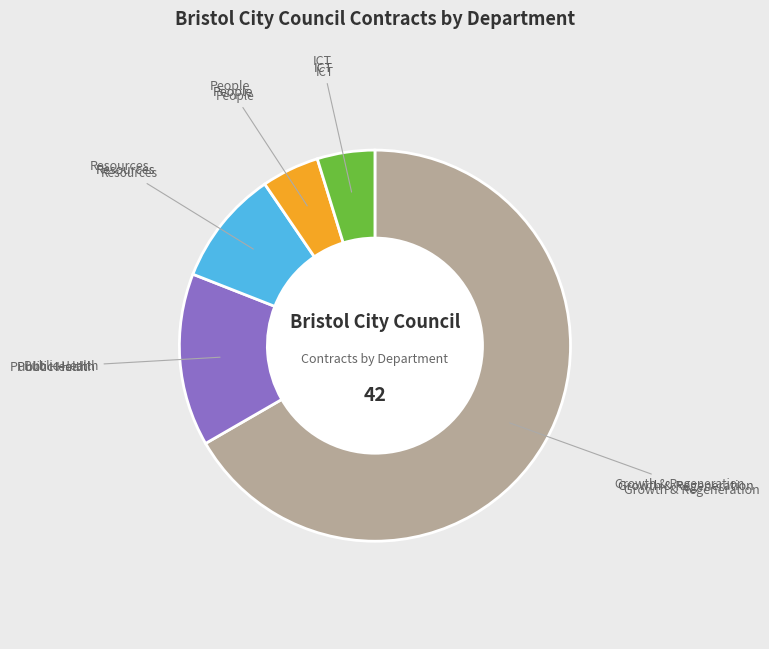

Is there a majority slice in this chart?

Yes